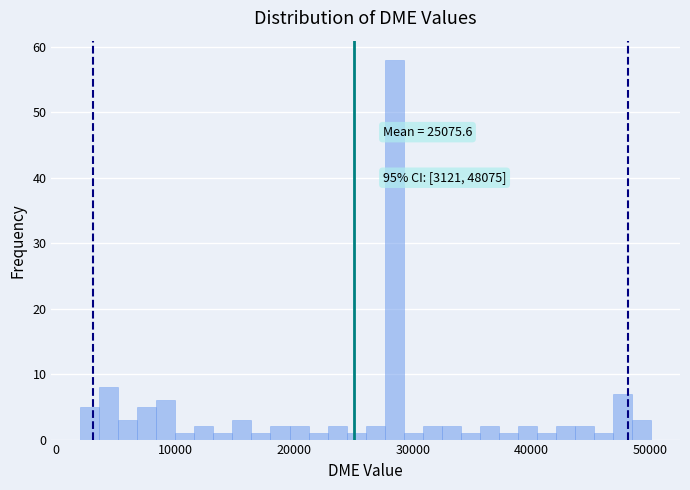

Around what value on the x-axis is the tallest bar? Give the approximate position of its centre, as read against the axis.

28000